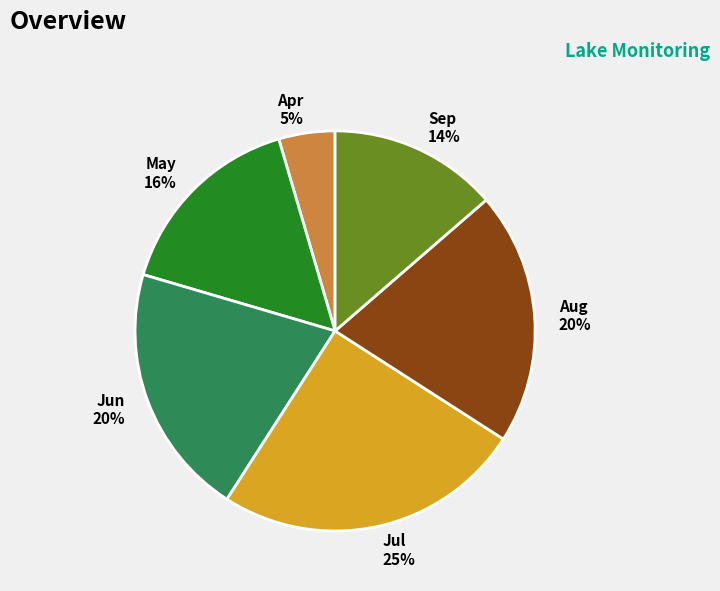

Is it true that Apr is 13% of the pie?

False